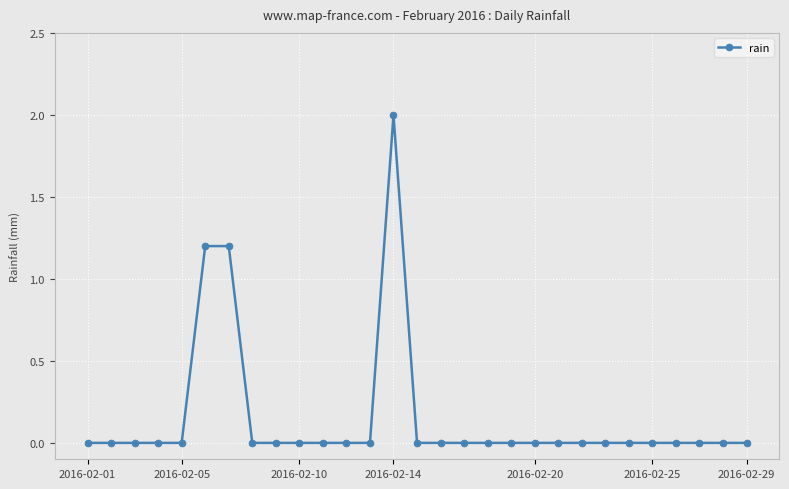

What is the sum of all values?

4.4